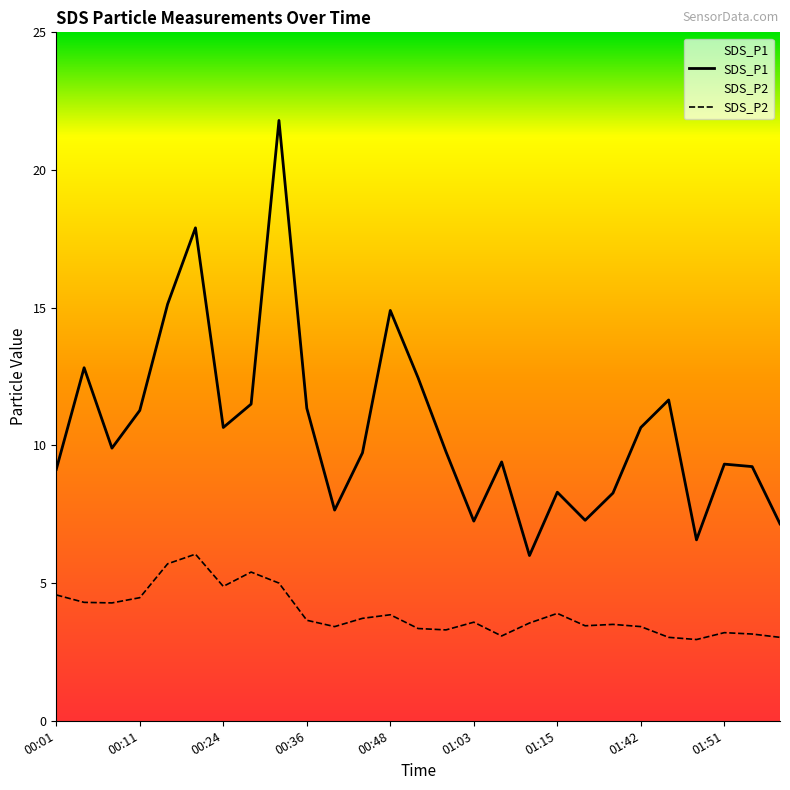

True or false: SDS_P1 has a value of 7.2 at 26.

True